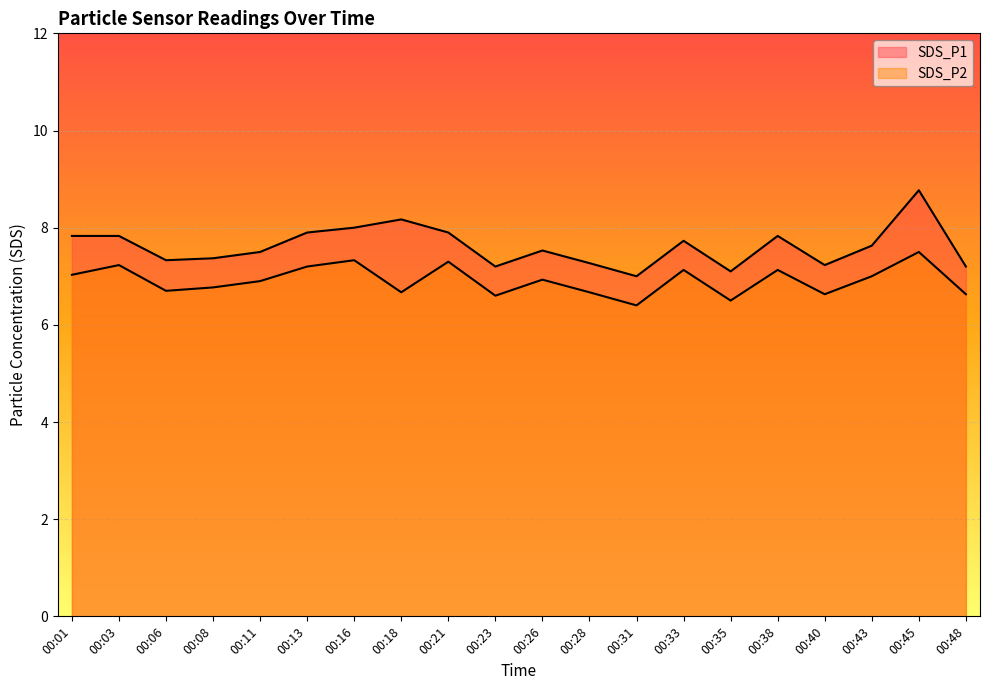

How many interior local valleys does the SDS_P1 series have?

5